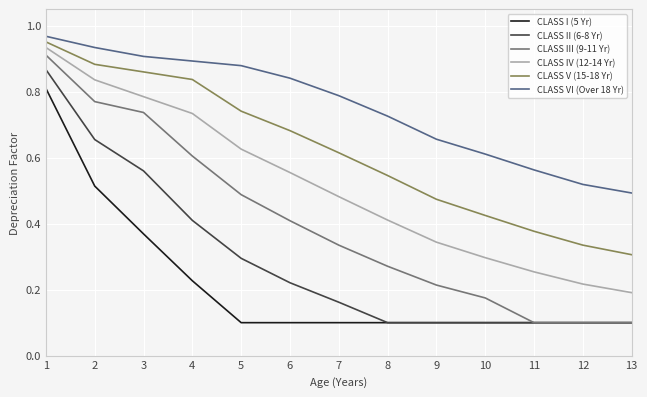

Which series changed the most between 6 and 9?

CLASS IV (12-14 Yr)